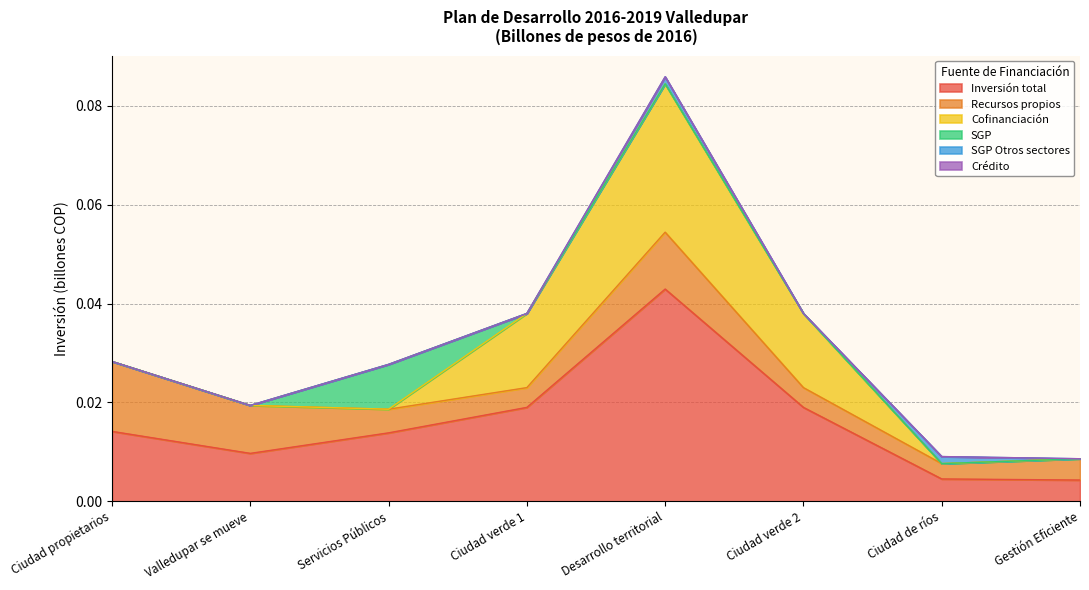

True or false: SGP has a value of 0.0 at Desarrollo territorial.

True